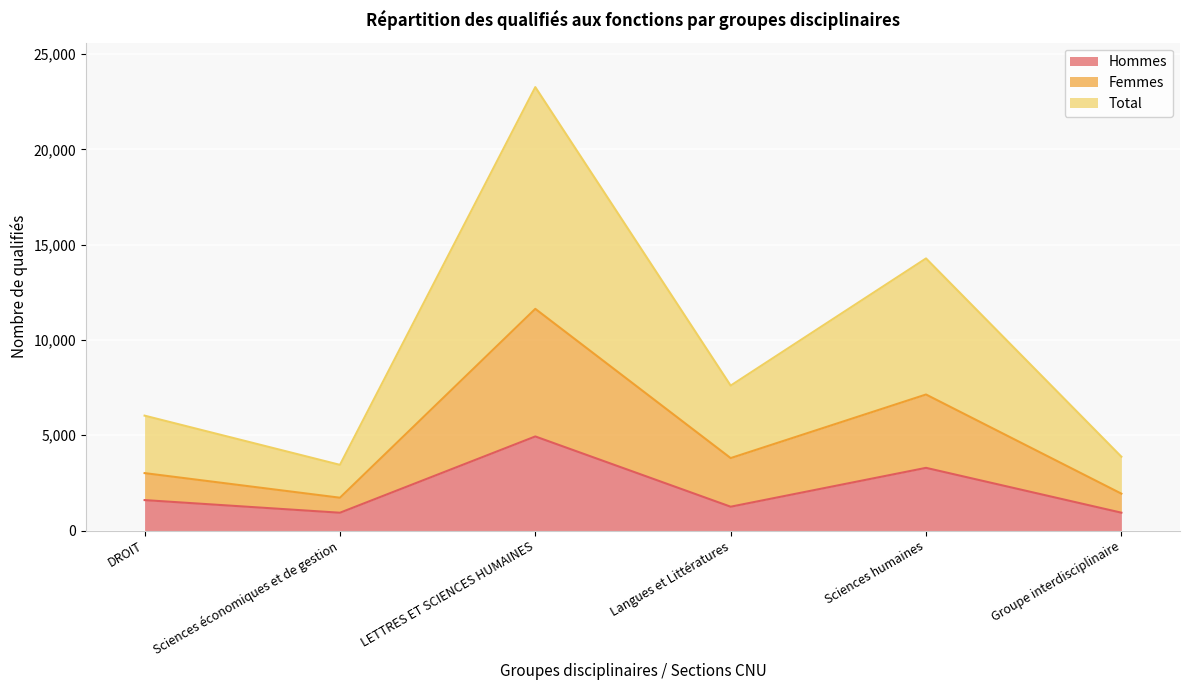

What is the minimum value for Hommes?

936